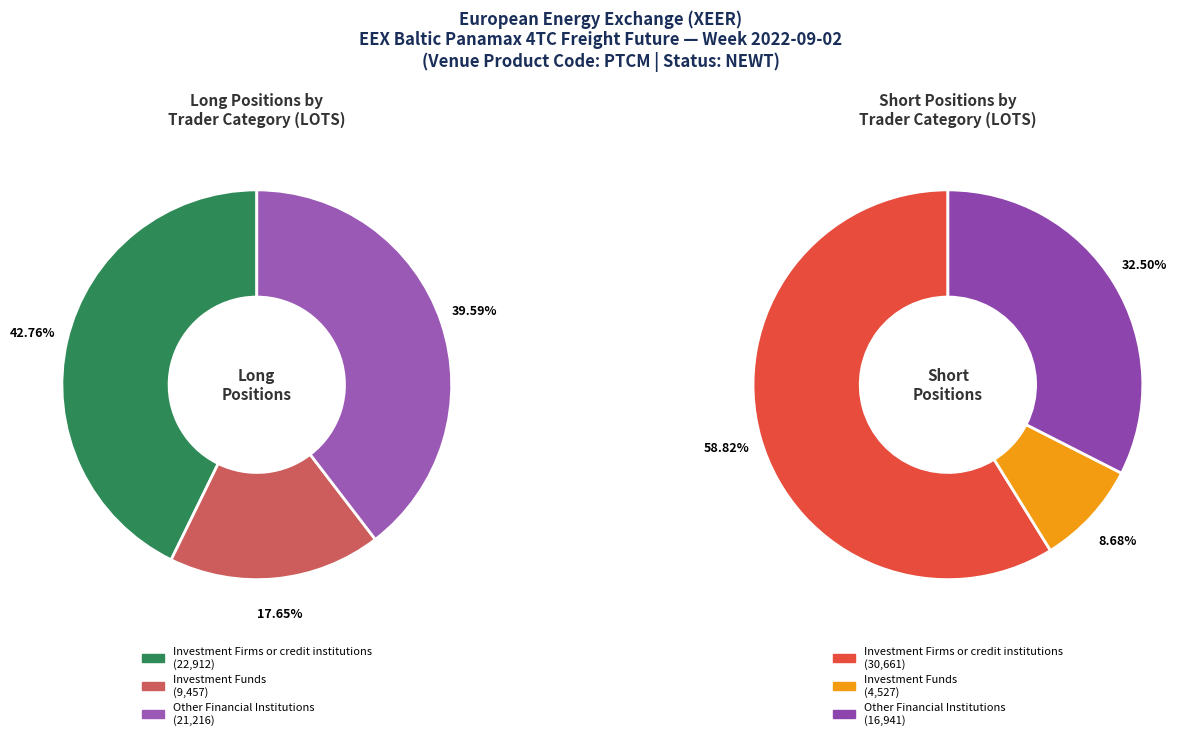

To the nearest percent, what portion does Long represent?

43%